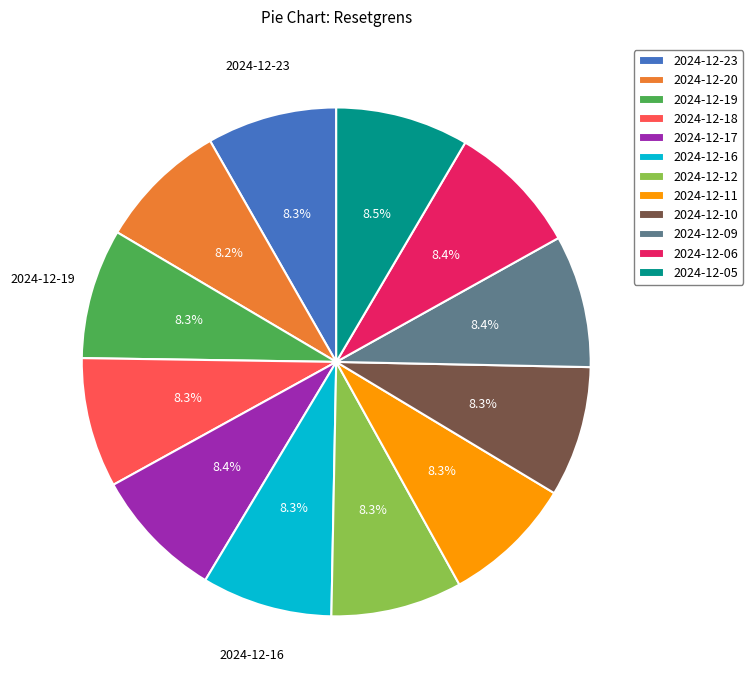

What percentage is the 2024-12-23 slice, to the nearest percent?

8%